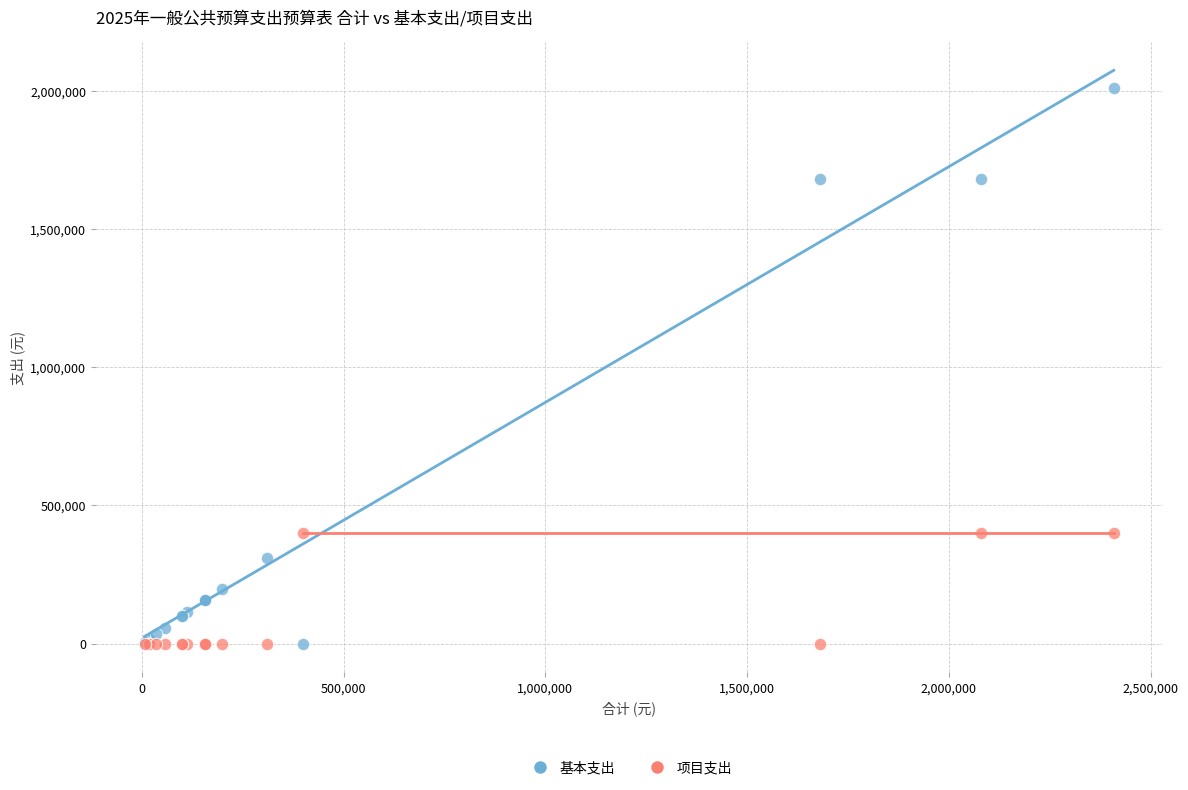

What is the X range (max minus min) for the scatter plot?

2402068.1